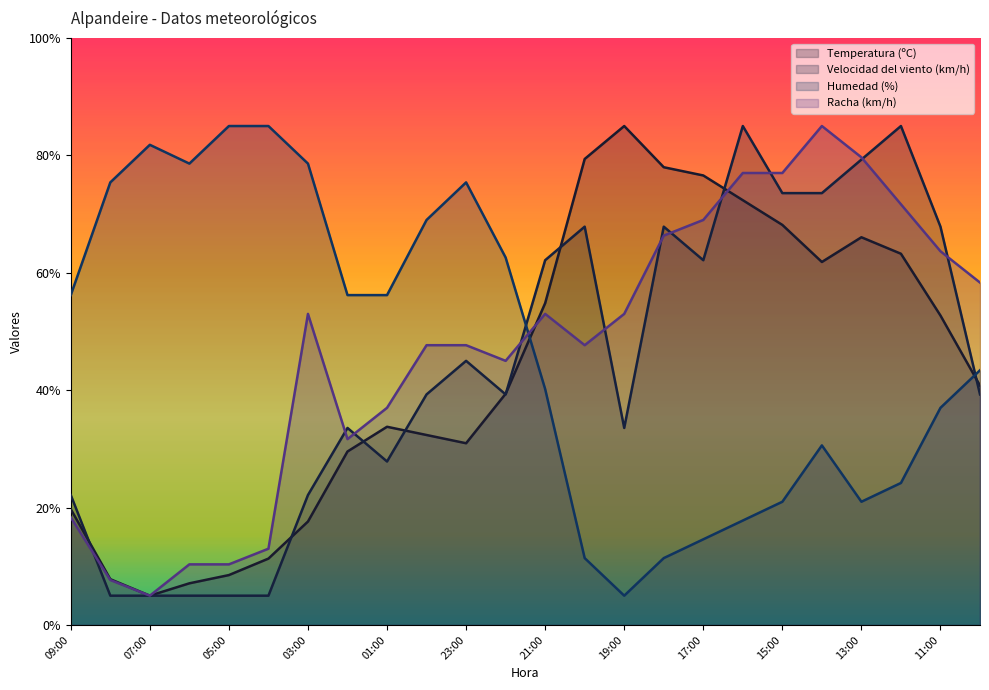

Where does the Humedad (%) series first go above 56?

09:00